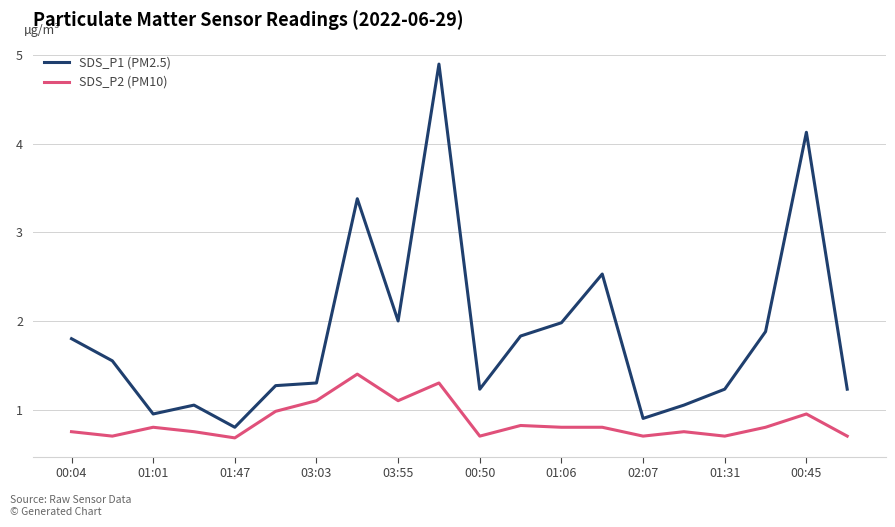

Does the chart have visible grid lines?

Yes